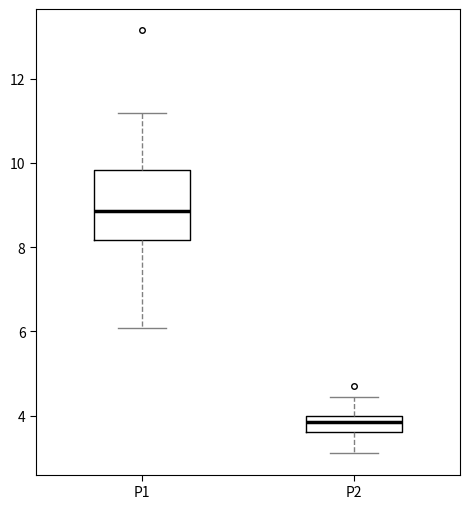

Reading left to right, transcribe this box plot: for each box, give where its median line is, the range the box spans, and where its two whiskers end, as read against the y-axis. The values are not printed on the chart, so give them approximately, as read against the axis.

P1: median 8.8, box 8.2 to 9.8, whiskers 6.0 to 11.2
P2: median 3.8, box 3.6 to 4.0, whiskers 3.2 to 4.4